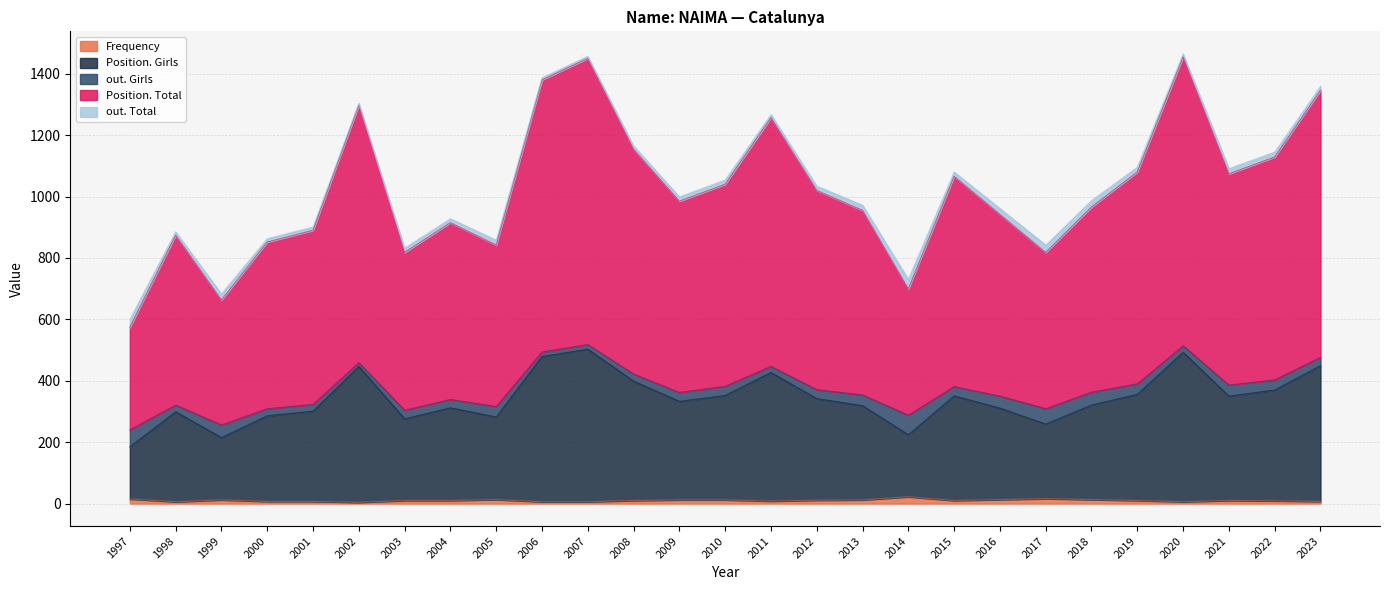

The Position. Girls series shows 276 at 2003. True or false?

True